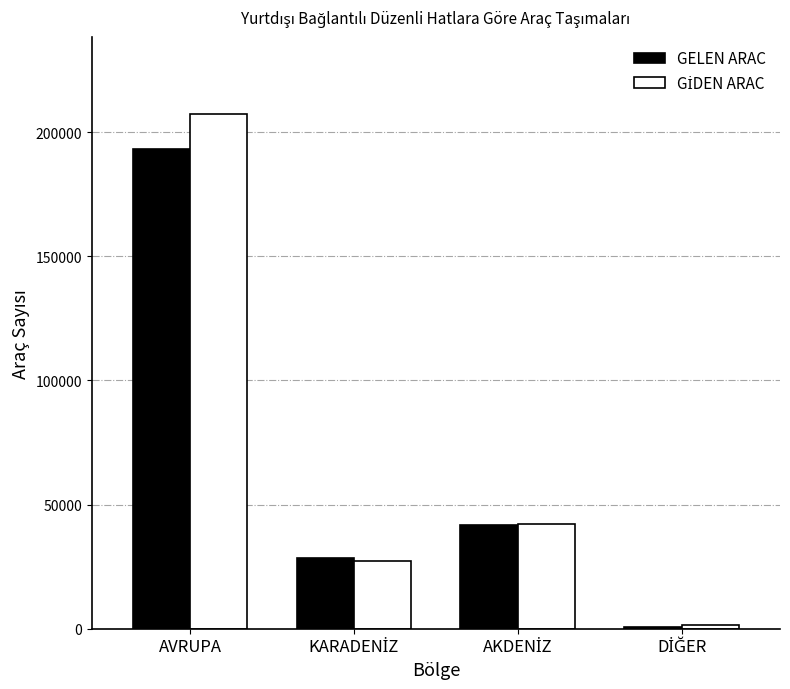

The GELEN ARAC series shows 193172 at AVRUPA. True or false?

True